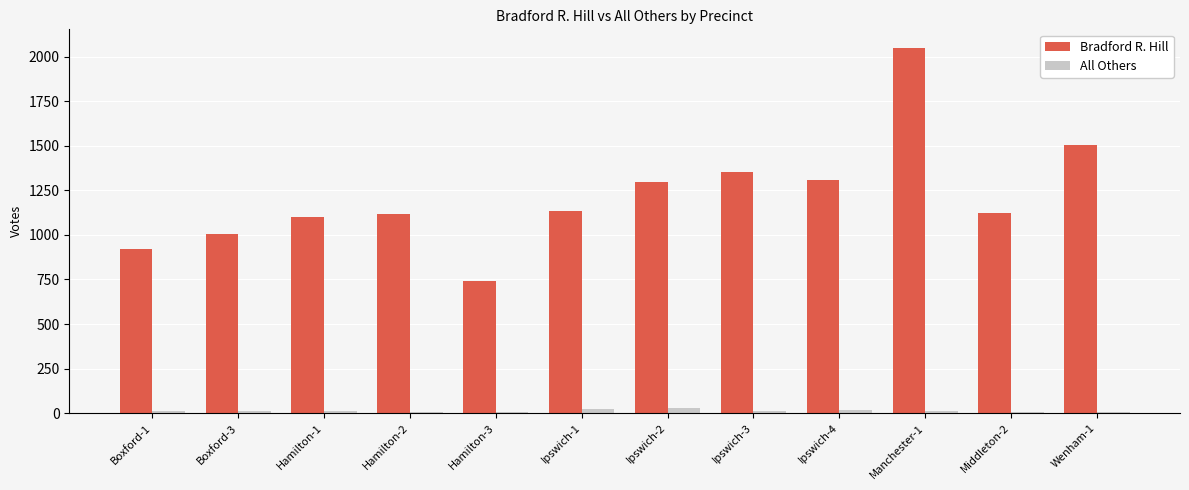

What are all the series names shown in the legend?

Bradford R. Hill, All Others